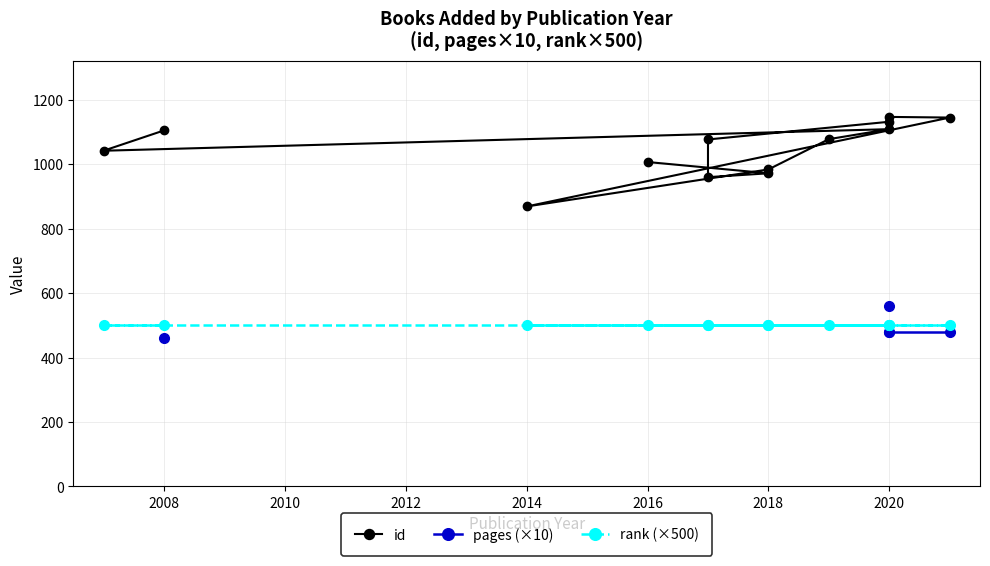

True or false: rank (×500) and pages (×10) intersect in this chart.

False